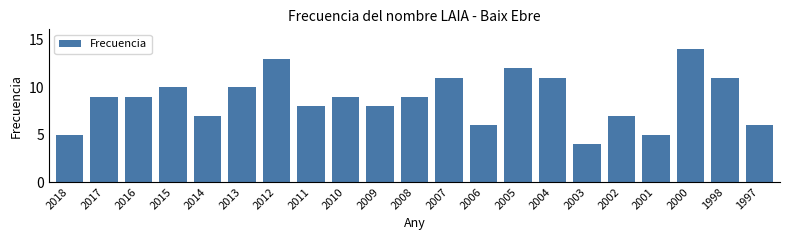

Reading left to right, list all the values displayed in this chart.

5	9	9	10	7	10	13	8	9	8	9	11	6	12	11	4	7	5	14	11	6